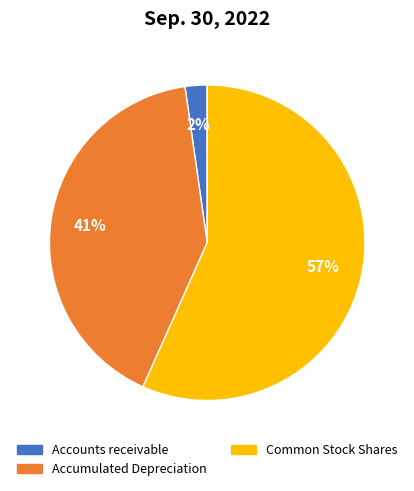

Is there any slice that represents more than half of the pie?

Yes